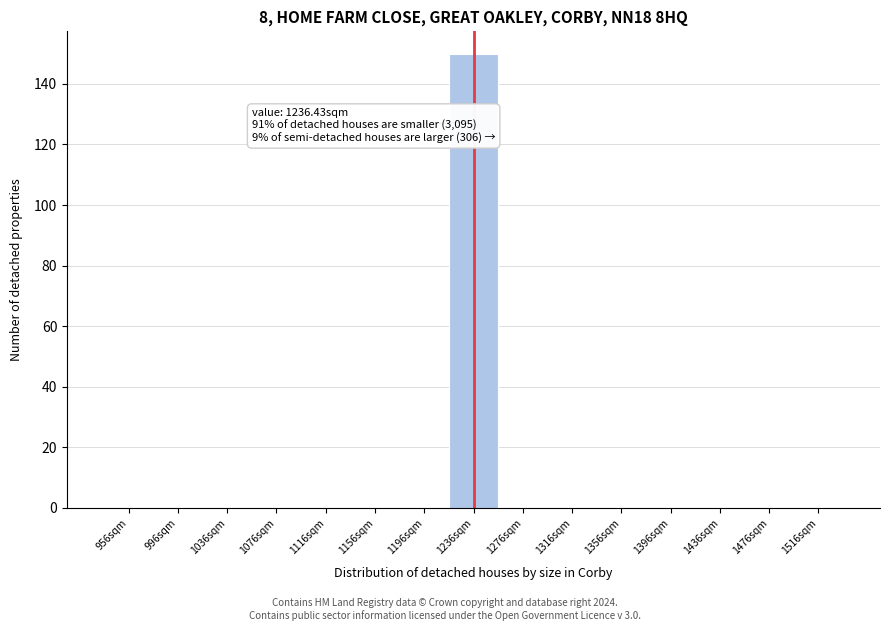

Which range on the x-axis has the tallest bar?

1215 to 1255